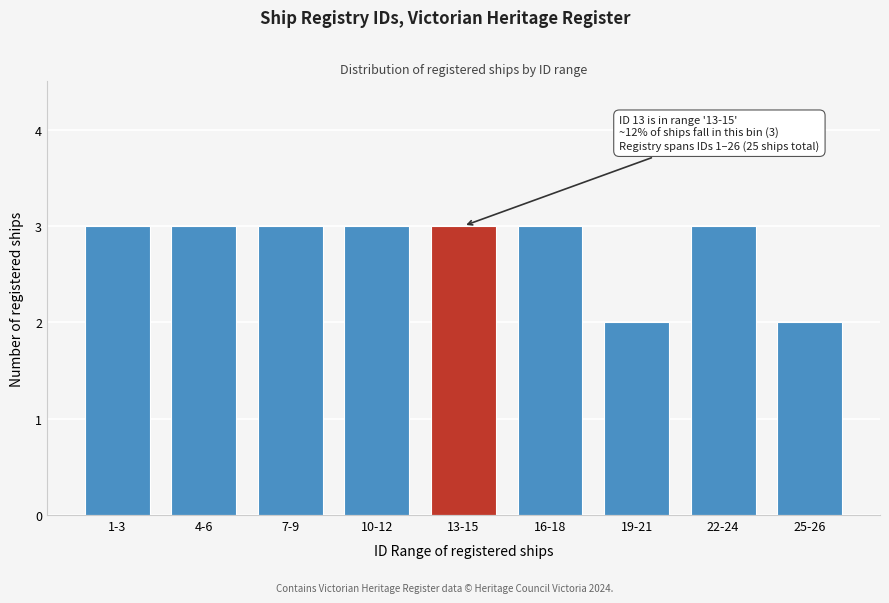

Reading left to right, extract all data points from this chart.

3	3	3	3	3	3	2	3	2